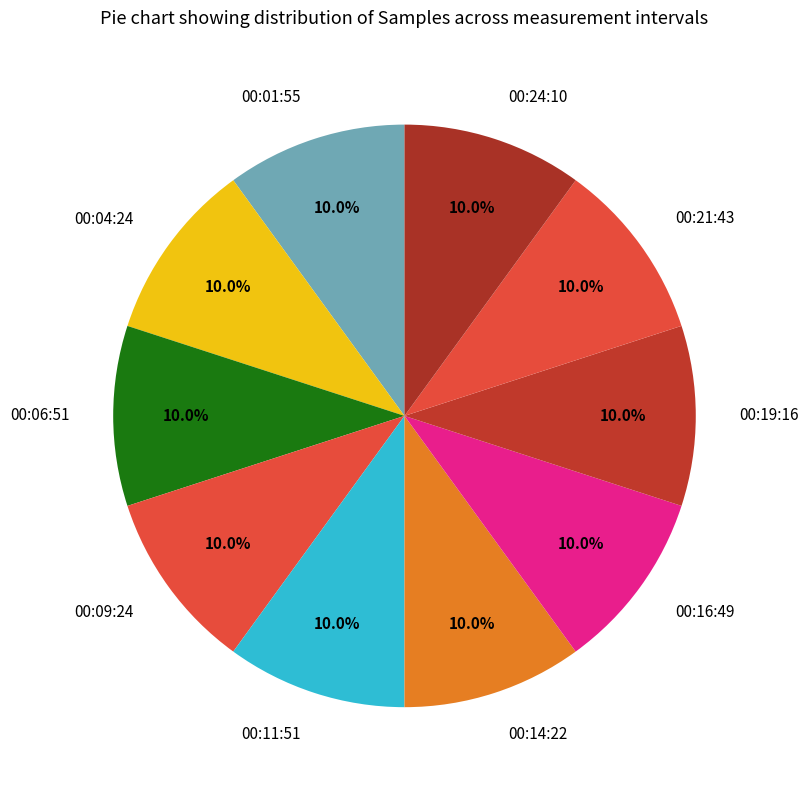

Does 00:16:49 represent more than half of the total?

No